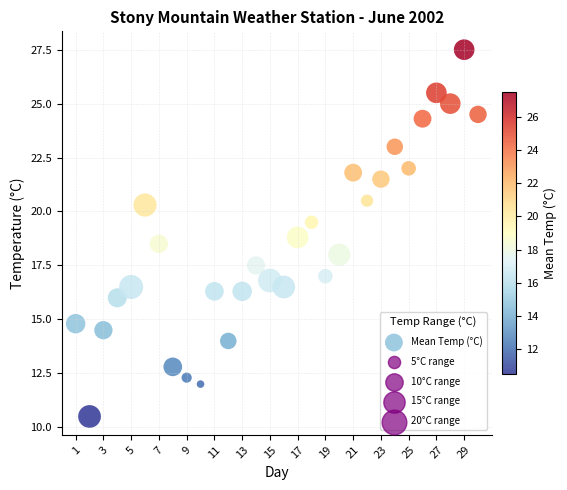

What is the range of X values (max minus min)?

29.0